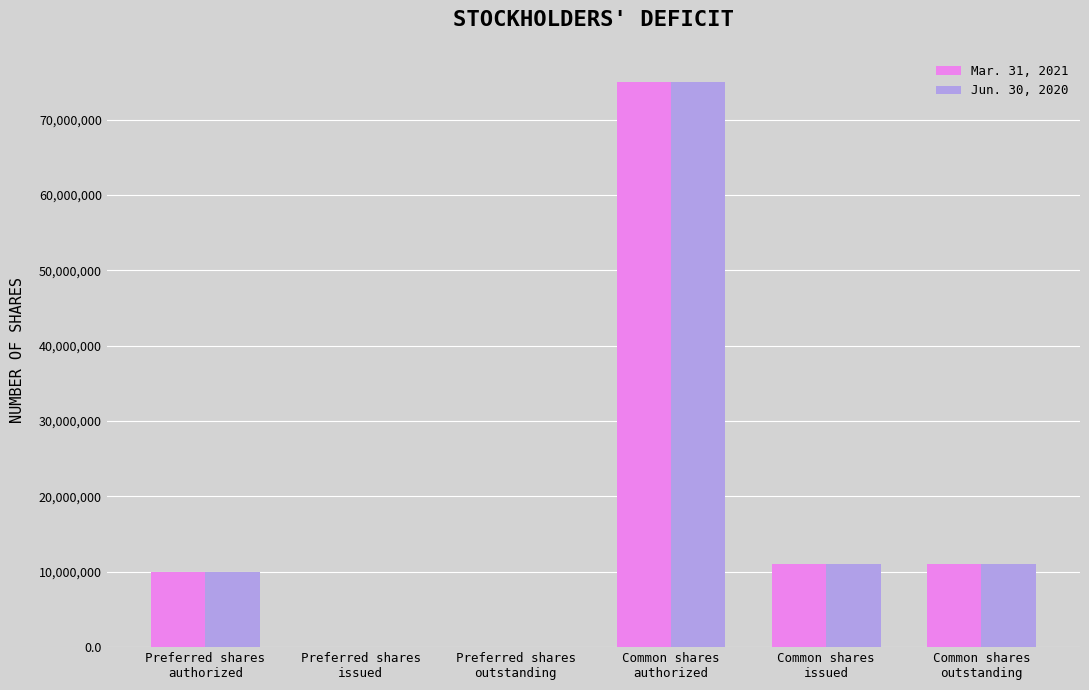

The value of Jun. 30, 2020 at Common shares
issued is 4037326. True or false?

False